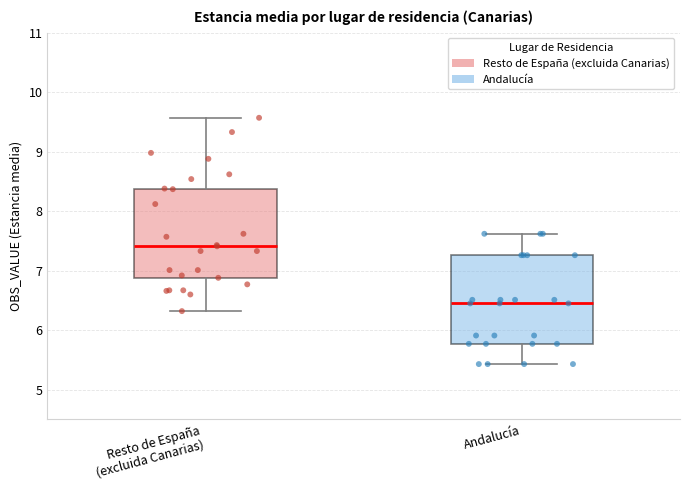

Reading left to right, read every box against the y-axis: the position of its median line, the range the box covers, and the ends of its whiskers. The values are not printed on the chart, so give them approximately, as read against the axis.

Resto de España (excluida Canarias): median 7.4, box 6.9 to 8.4, whiskers 6.3 to 9.6
Andalucía: median 6.5, box 5.8 to 7.3, whiskers 5.4 to 7.6